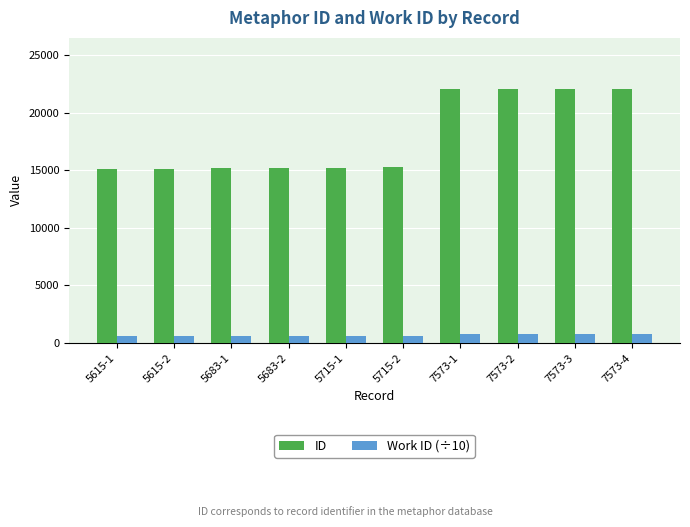

What is the total value across all series at 5615-1?

15623.5